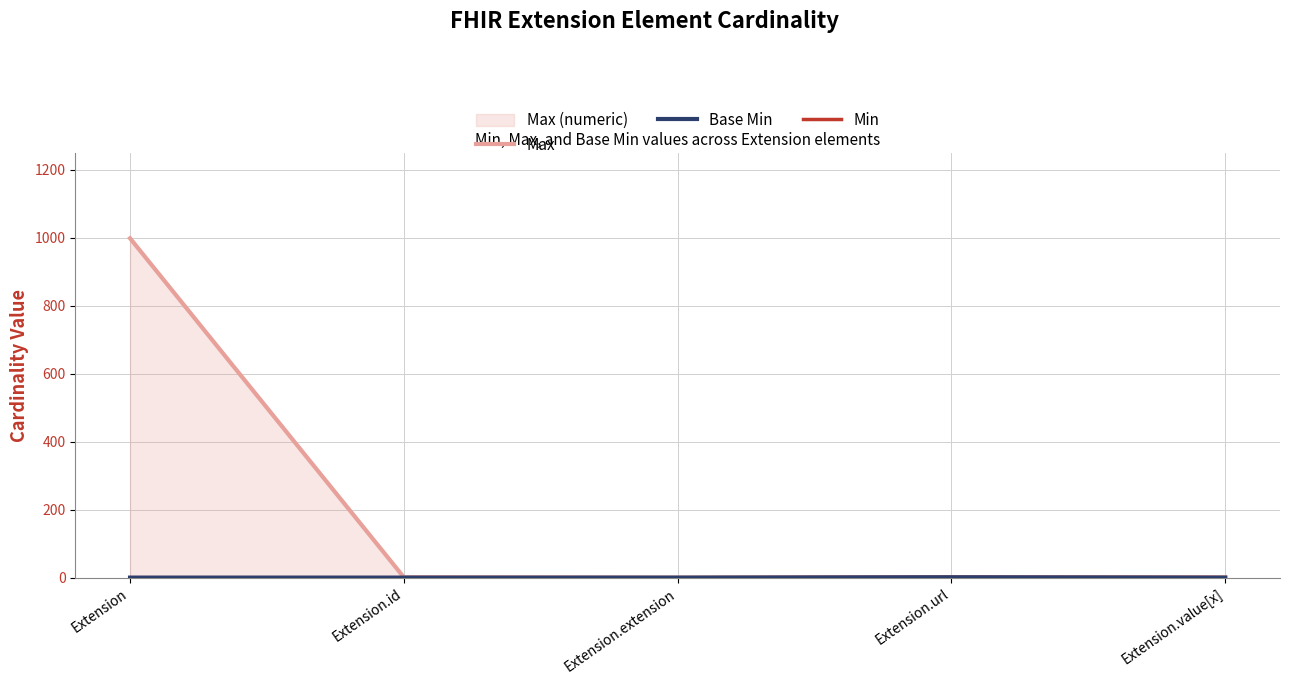

Which series has the widest spread of values?

Max